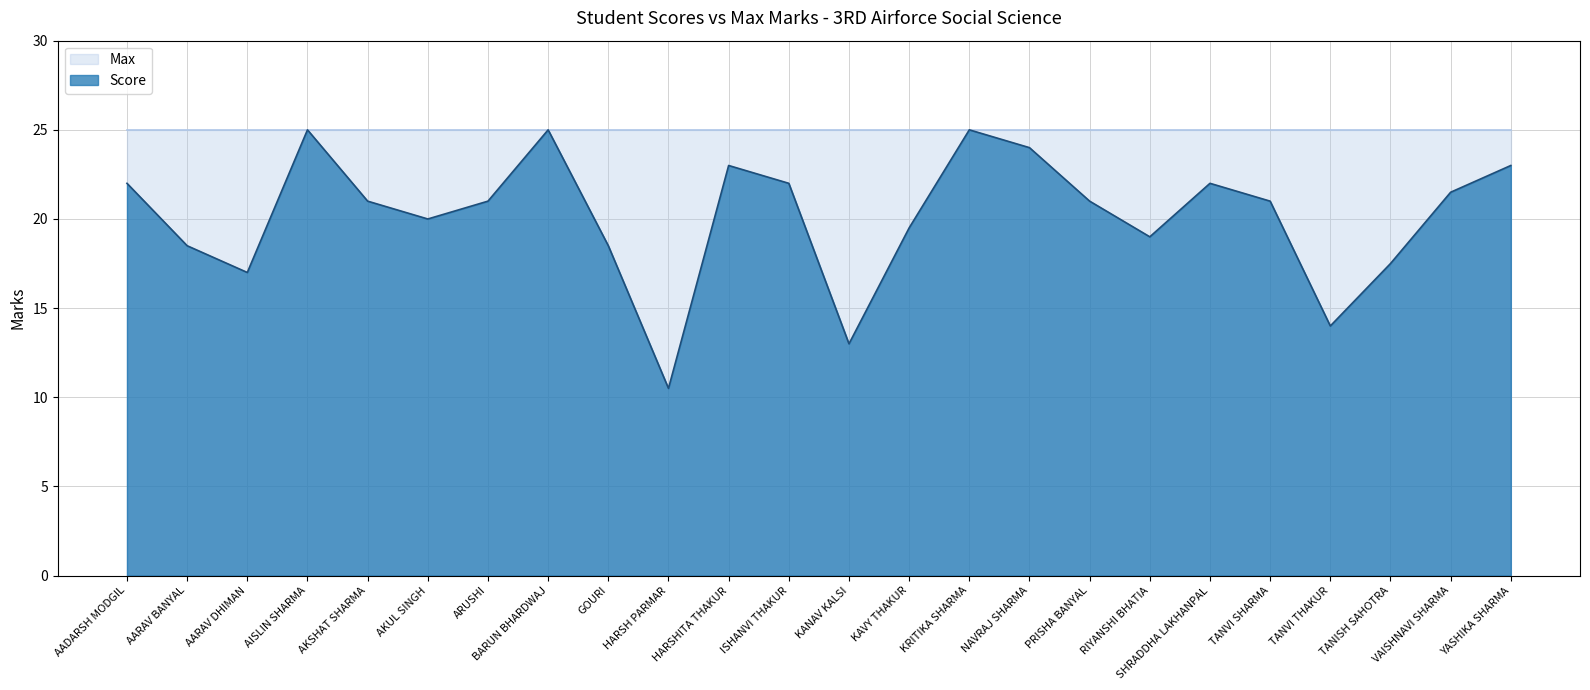

Reading left to right, what are all the values shown in this chart?

AADARSH MODGIL=22.0	AARAV BANYAL=18.5	AARAV DHIMAN=17.0	AISLIN SHARMA=25.0	AKSHAT SHARMA=21.0	AKUL SINGH=20.0	ARUSHI=21.0	BARUN BHARDWAJ=25.0	GOURI=18.5	HARSH PARMAR=10.5	HARSHITA THAKUR=23.0	ISHANVI THAKUR=22.0	KANAV KALSI=13.0	KAVY THAKUR=19.5	KRITIKA SHARMA=25.0	NAVRAJ SHARMA=24.0	PRISHA BANYAL=21.0	RIYANSHI BHATIA=19.0	SHRADDHA LAKHANPAL=22.0	TANVI SHARMA=21.0	TANVI THAKUR=14.0	TANISH SAHOTRA=17.5	VAISHNAVI SHARMA=21.5	YASHIKA SHARMA=23.0